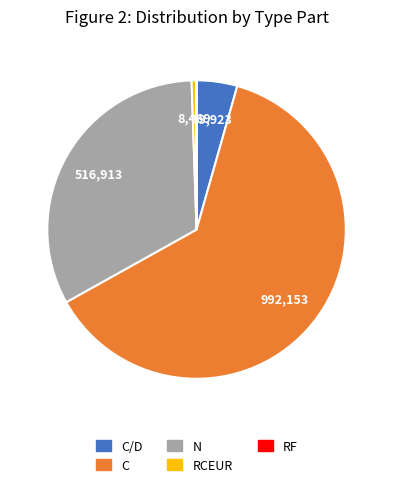

Is there a majority slice in this chart?

Yes